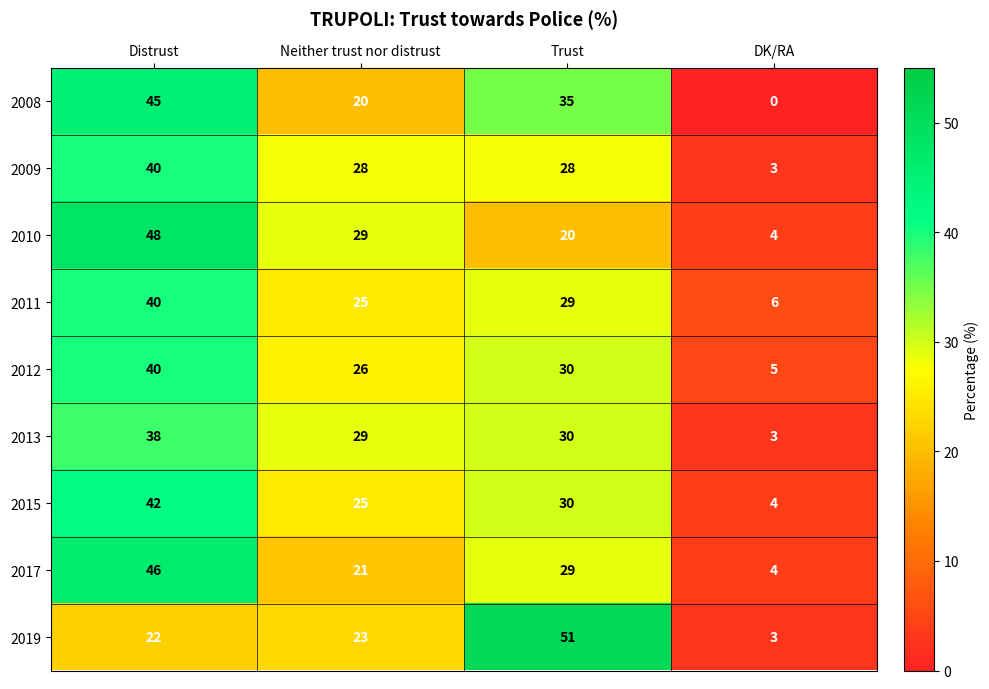

Which label corresponds to the largest value in the chart?

Trust